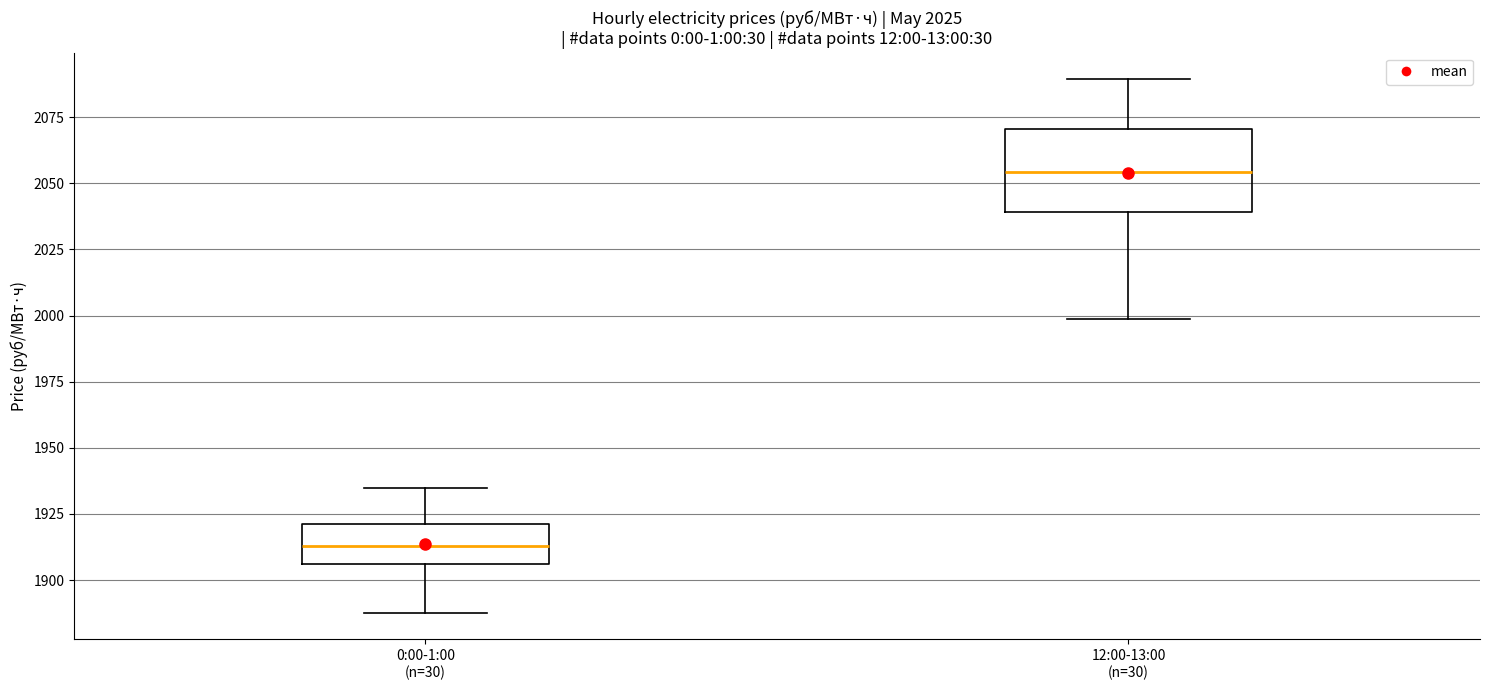

Reading left to right, read every box against the y-axis: the position of its median line, the range the box covers, and the ends of its whiskers. The values are not printed on the chart, so give them approximately, as read against the axis.

0:00-1:00 (n=30): median 1915, box 1905 to 1920, whiskers 1890 to 1935
12:00-13:00 (n=30): median 2055, box 2040 to 2070, whiskers 2000 to 2090